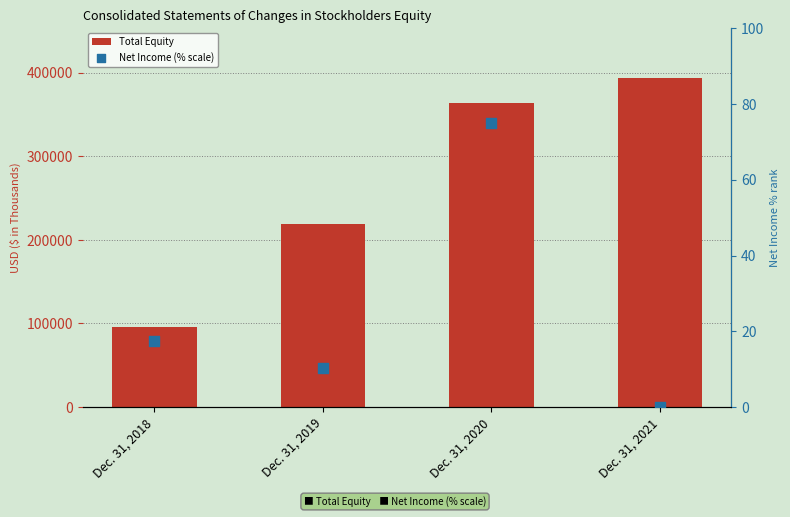

Which series has the largest total across all categories?

Total Equity